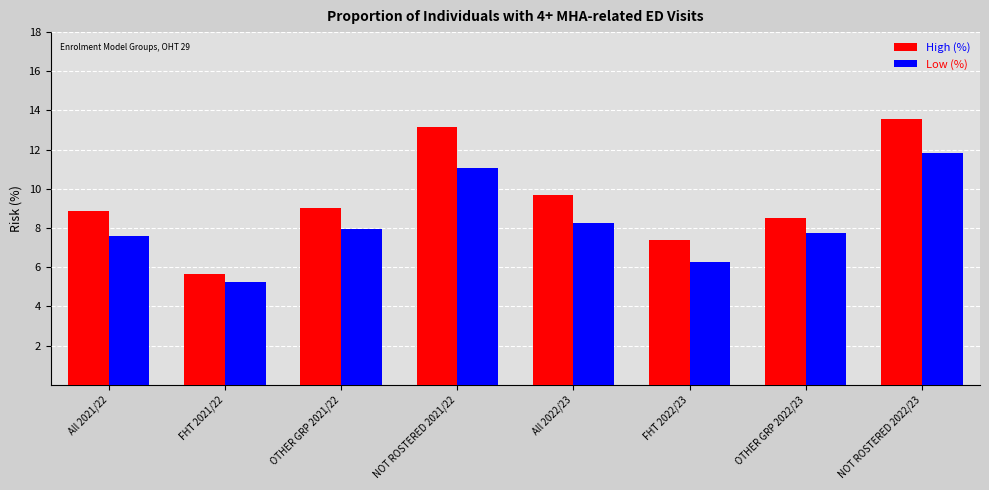

What is the label of the 1st bar from the left?

All 2021/22